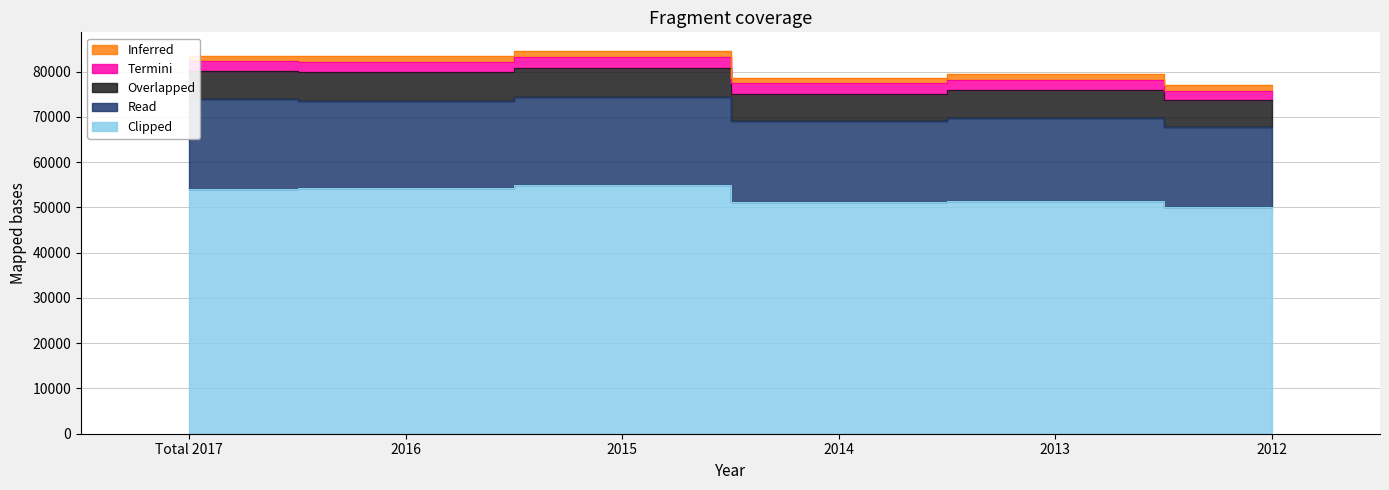

Which series has the largest range (max minus min)?

Clipped